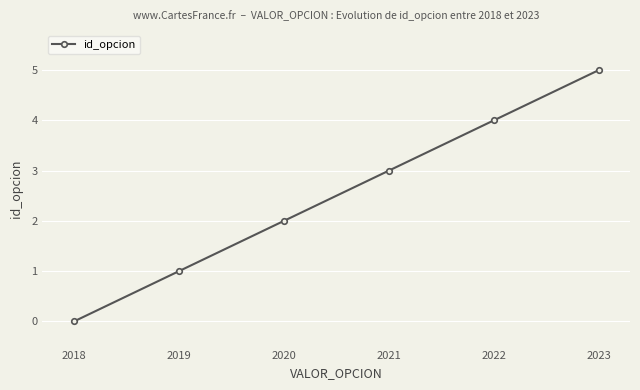

How many data points are less than 3?

3